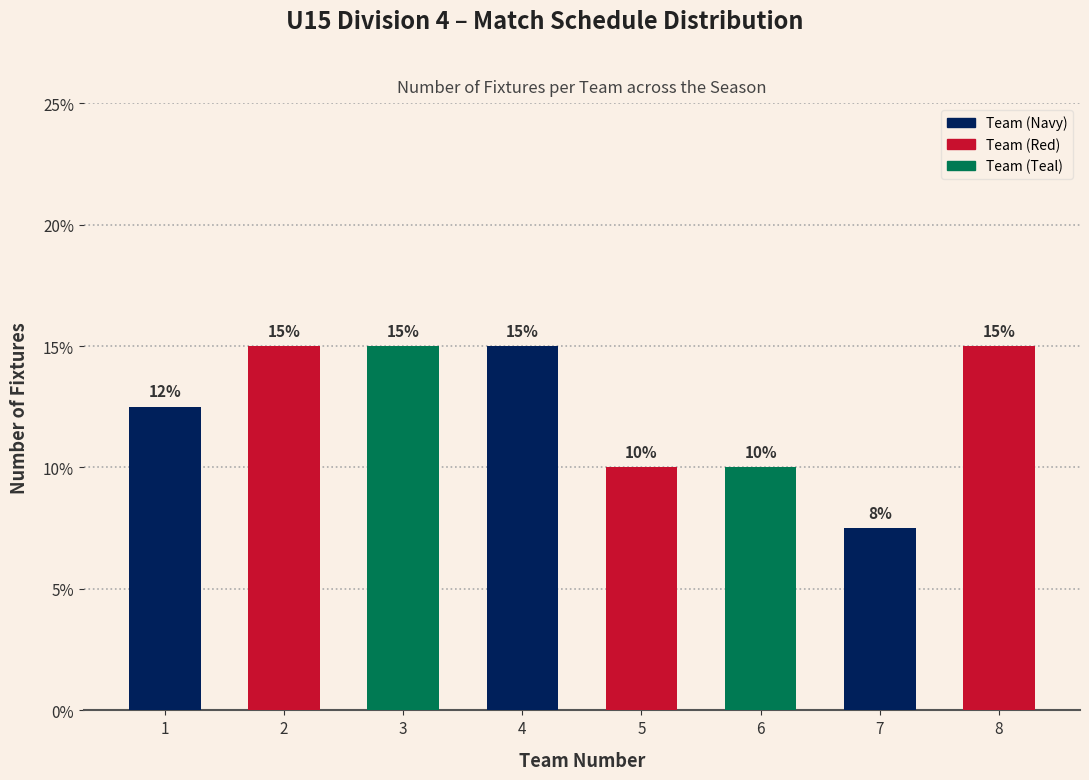

Which category has the lowest value across all series?

7